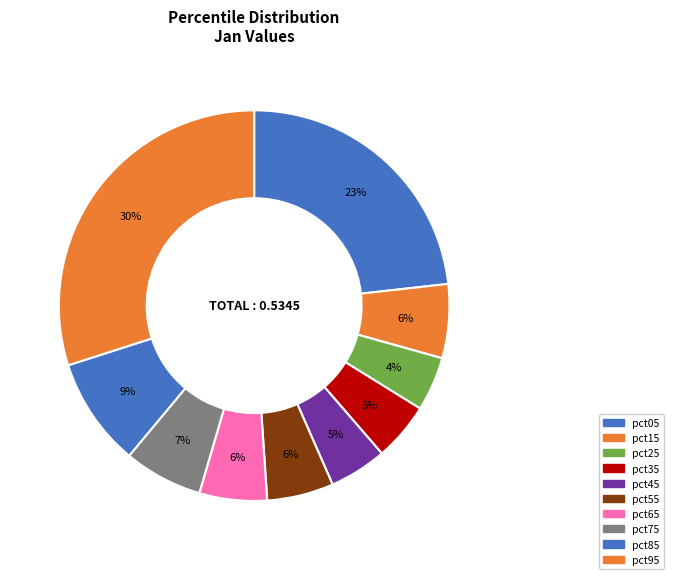

What percentage is the pct05 slice, to the nearest percent?

23%